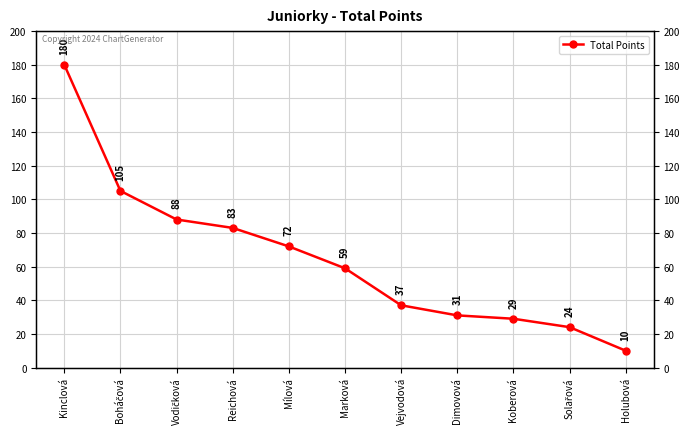

Read the value at Vejvodová, to the nearest 10.

40